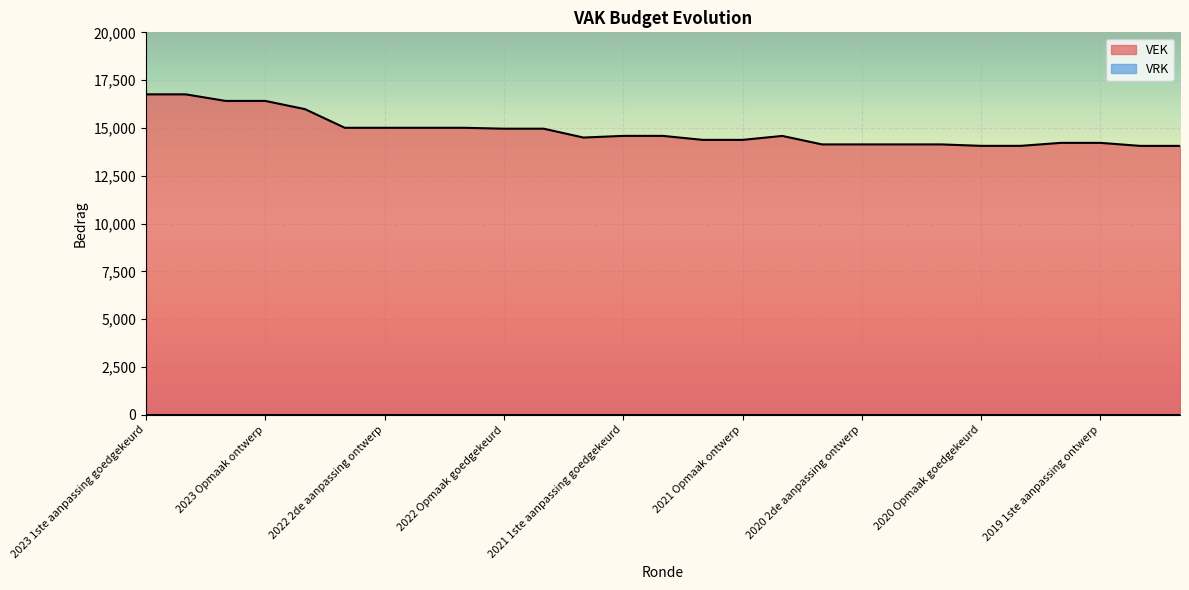

How many interior local valleys (lower than both neighbors) does the data have?

1